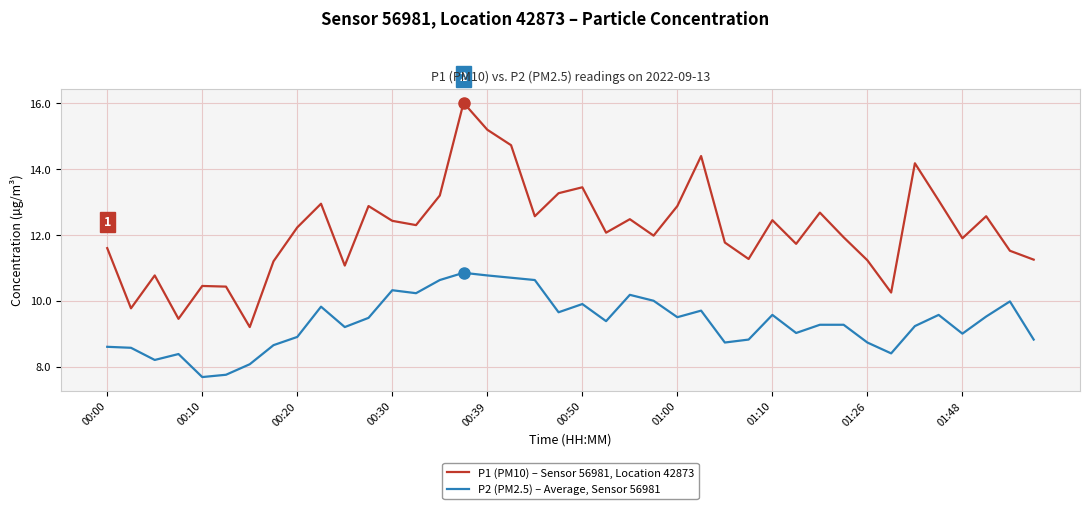

List the series in order of their overall mean, lowest first.

P2 (PM2.5) – Average, Sensor 56981, P1 (PM10) – Sensor 56981, Location 42873